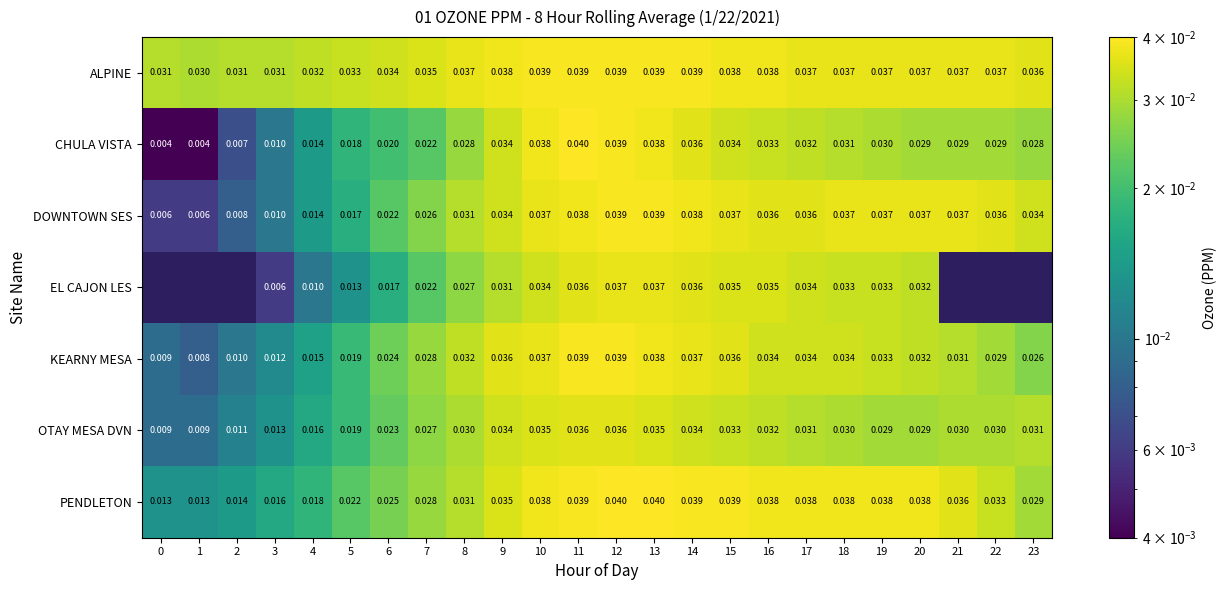

At which label does KEARNY MESA reach its minimum?

1